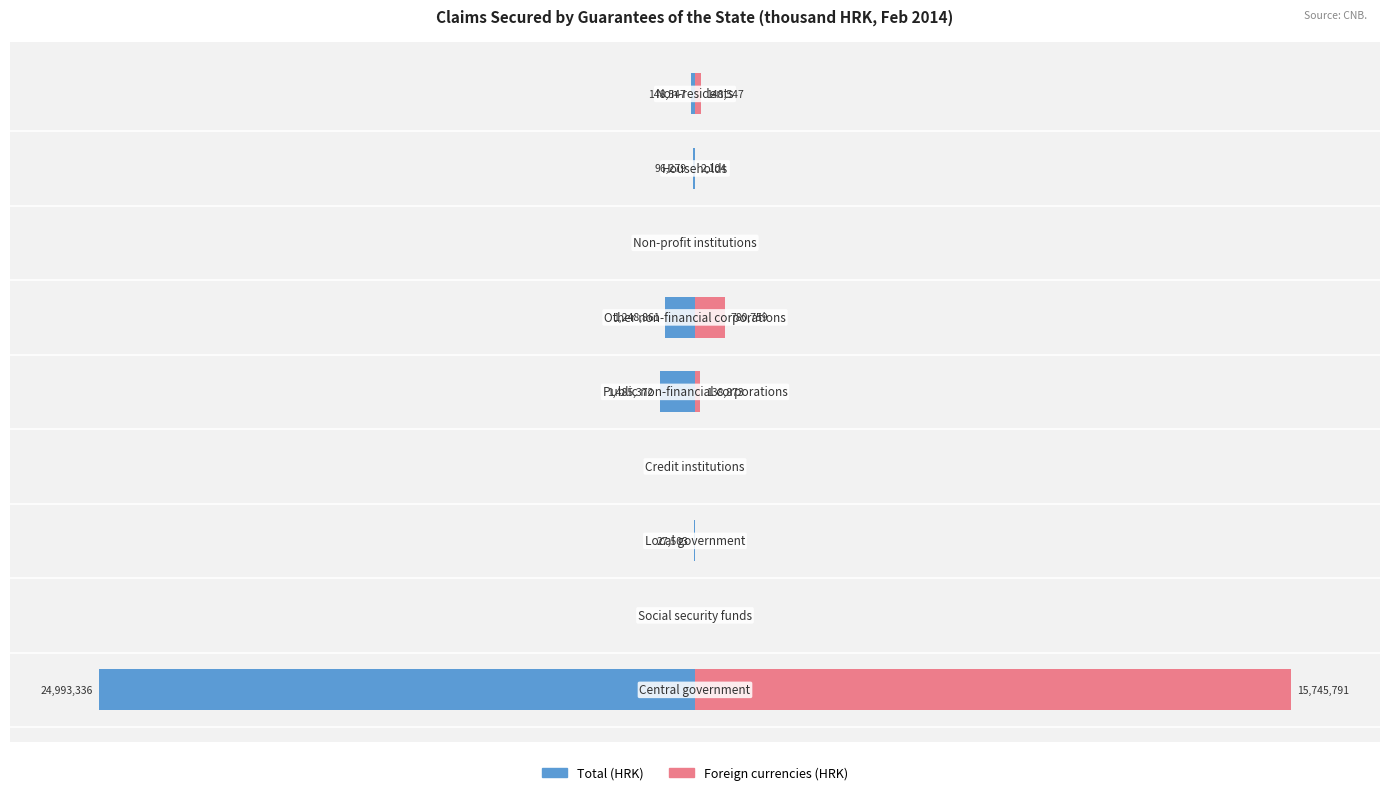

The value of Foreign currencies at 8 is 0.5. True or false?

False